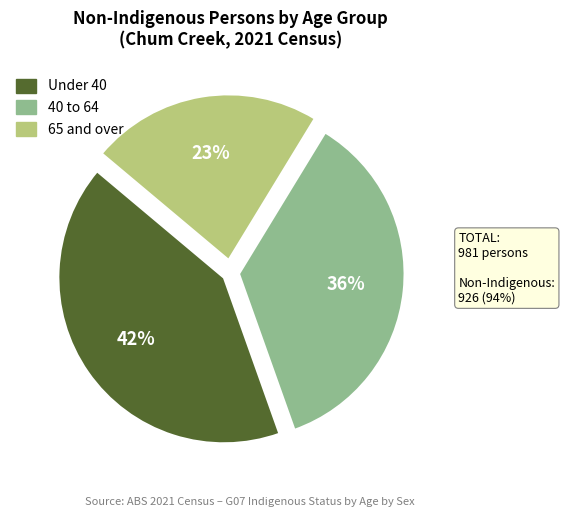

Is there any slice that represents more than half of the pie?

No